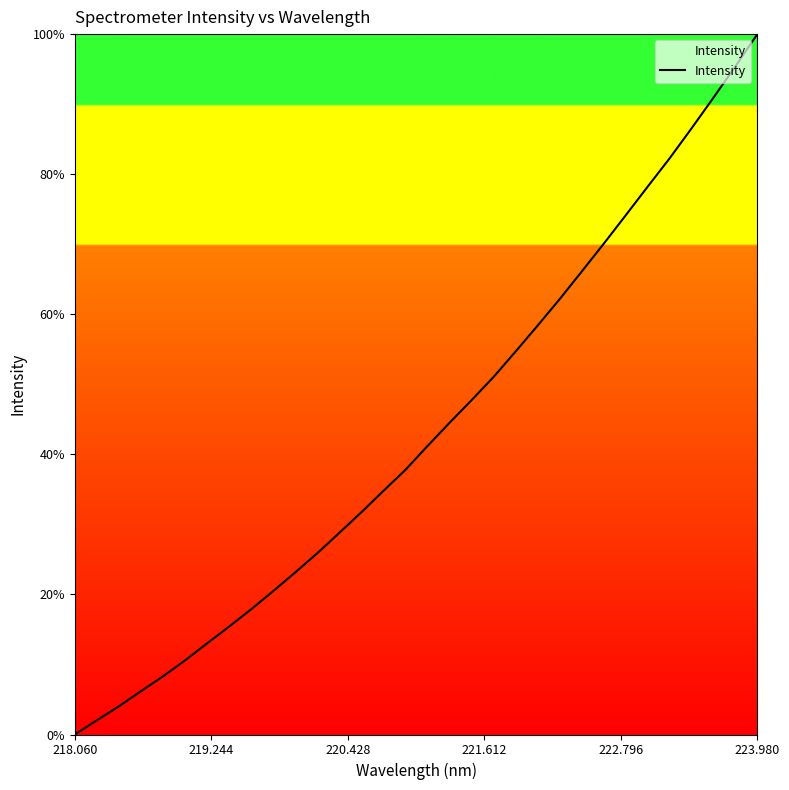

What is the difference between the maximum and minimum values?

100.0